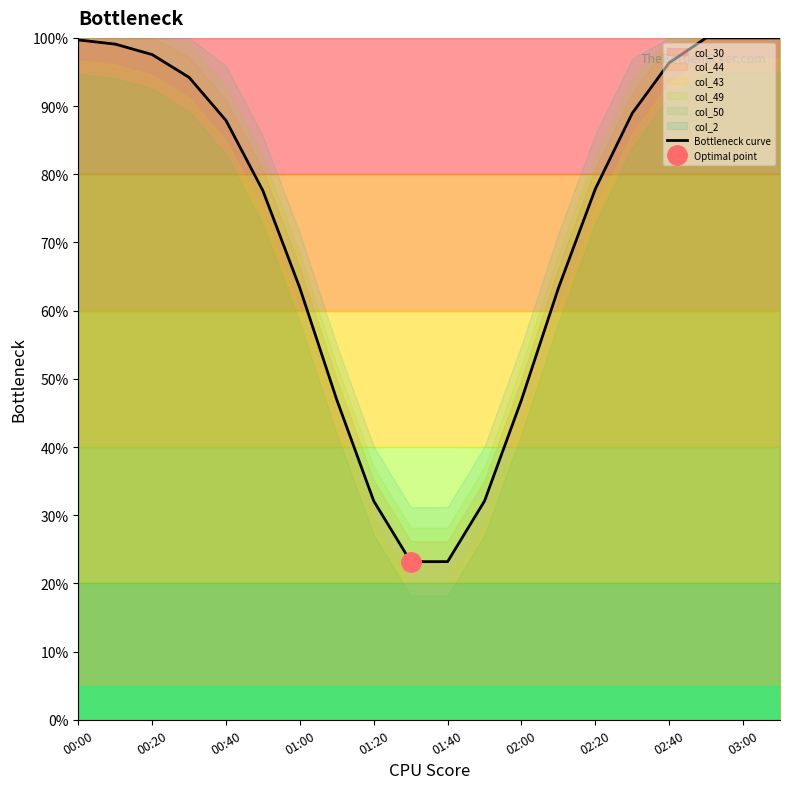

The value of Bottleneck curve at 00:00 is 142.9. True or false?

False